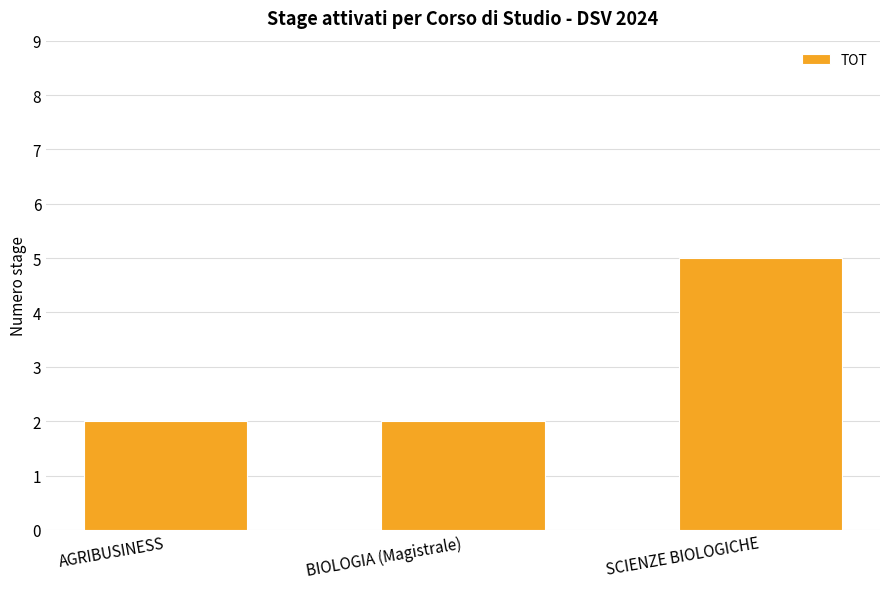

What is the smallest value displayed?

2